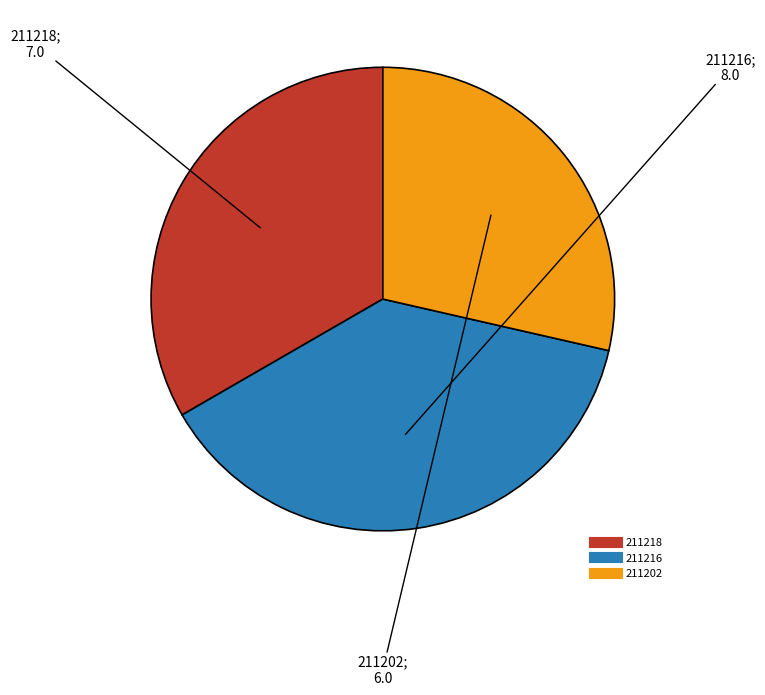

Combined, do 211218 and 211202 account for over 50%?

Yes